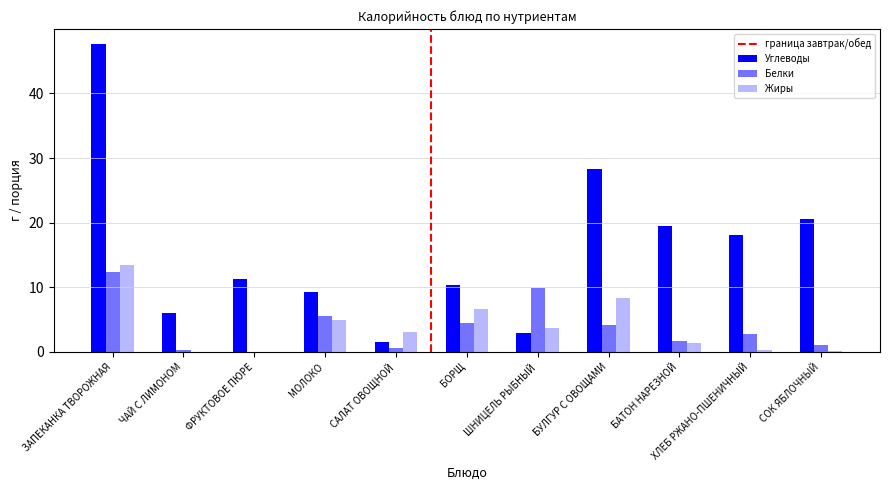

How many data points in Углеводы are above 11?

6